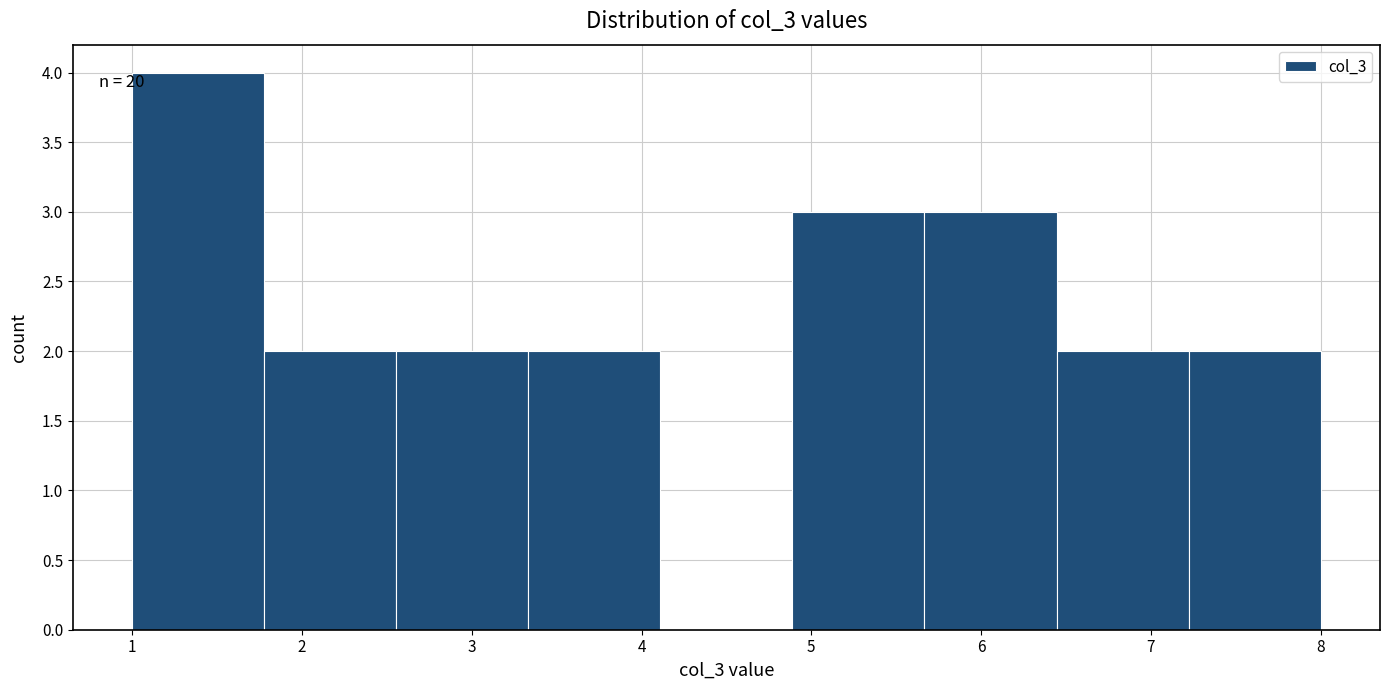

Over which range of the x-axis is the bar tallest?

1.0 to 1.8